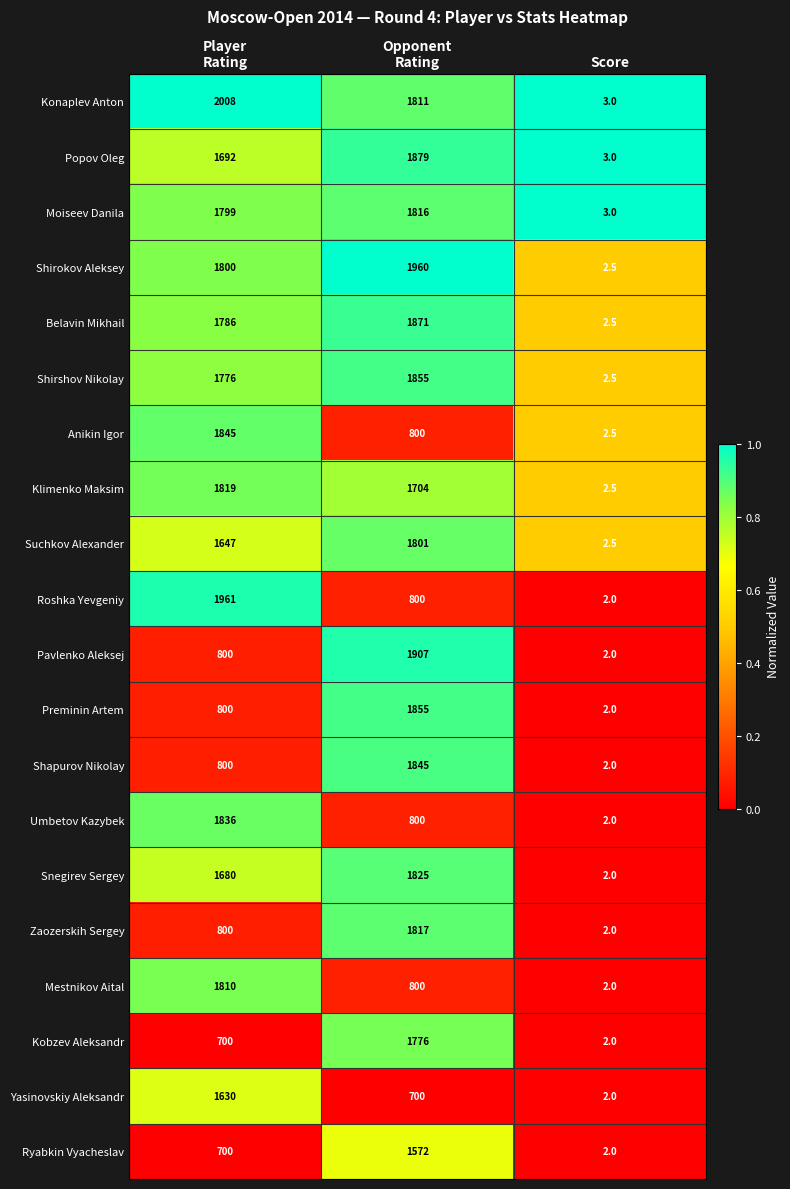

At which label does Ryabkin Vyacheslav reach its minimum?

Score